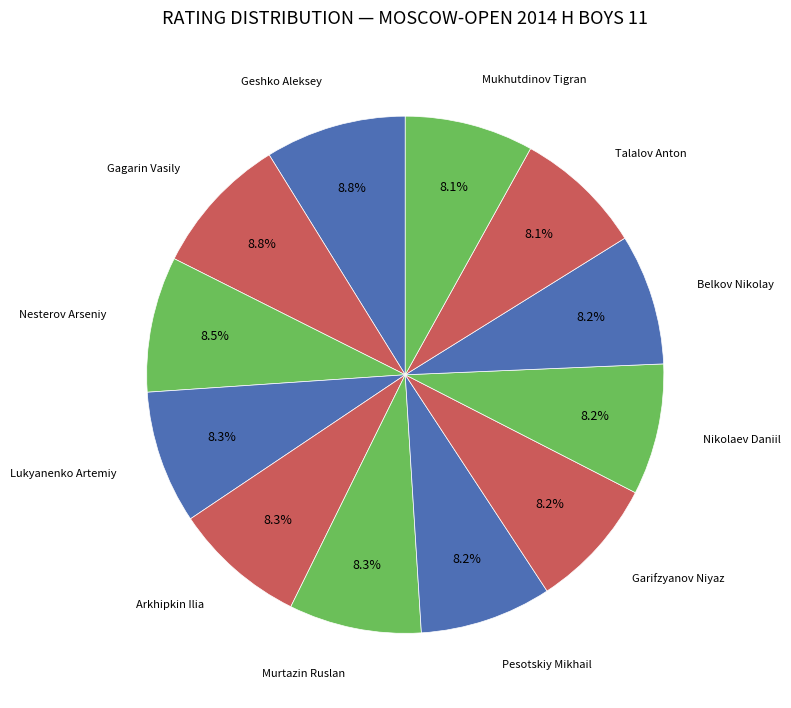

What is the smallest slice in the pie chart?

Mukhutdinov Tigran